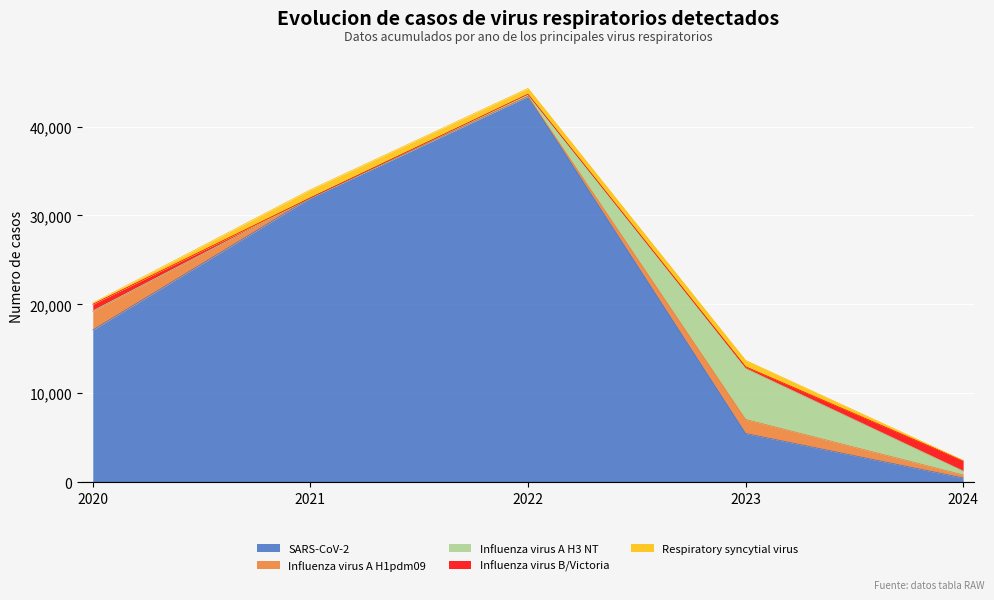

At which label does Influenza virus A H3 NT first exceed 236?

2023